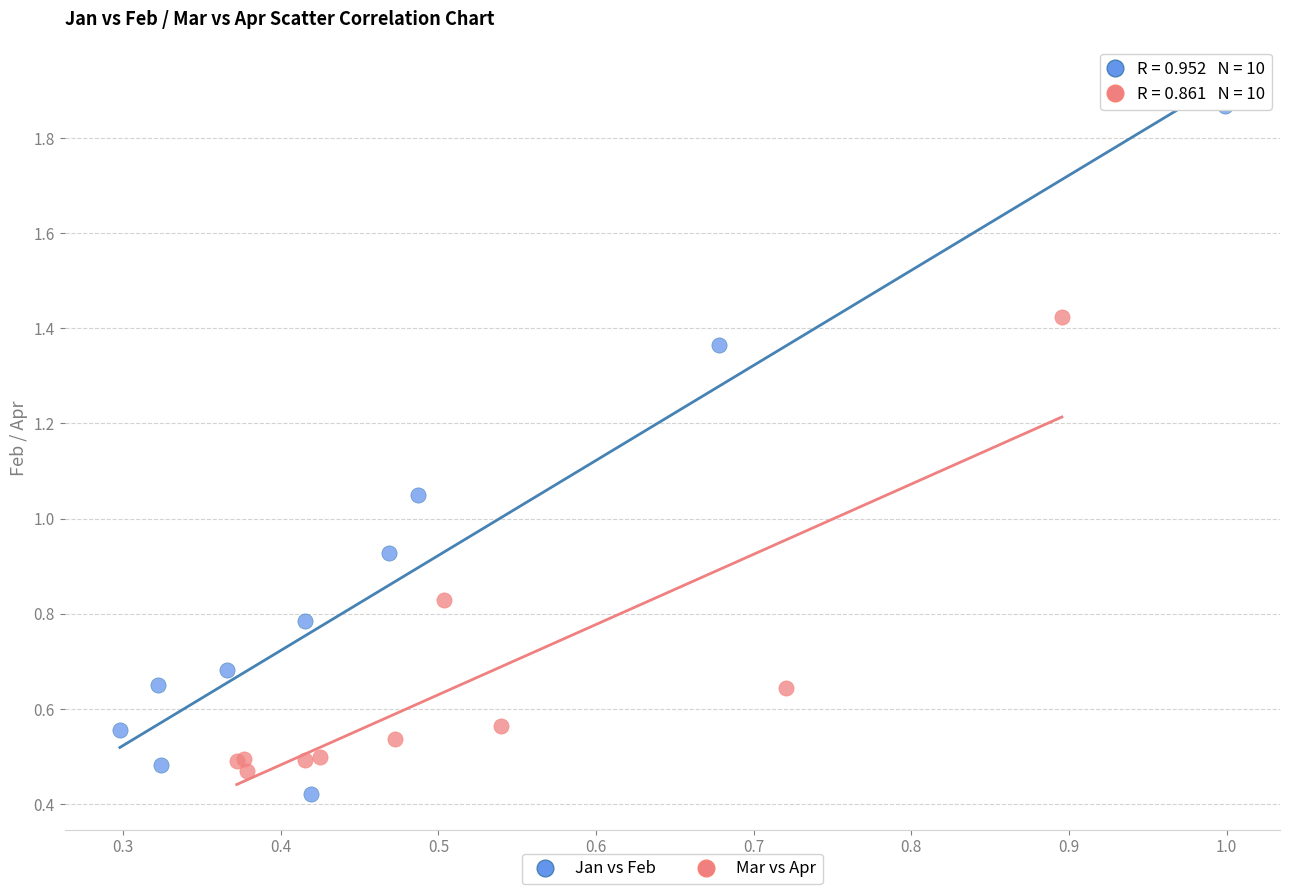

Which series has the largest Y range (max minus min)?

Jan vs Feb